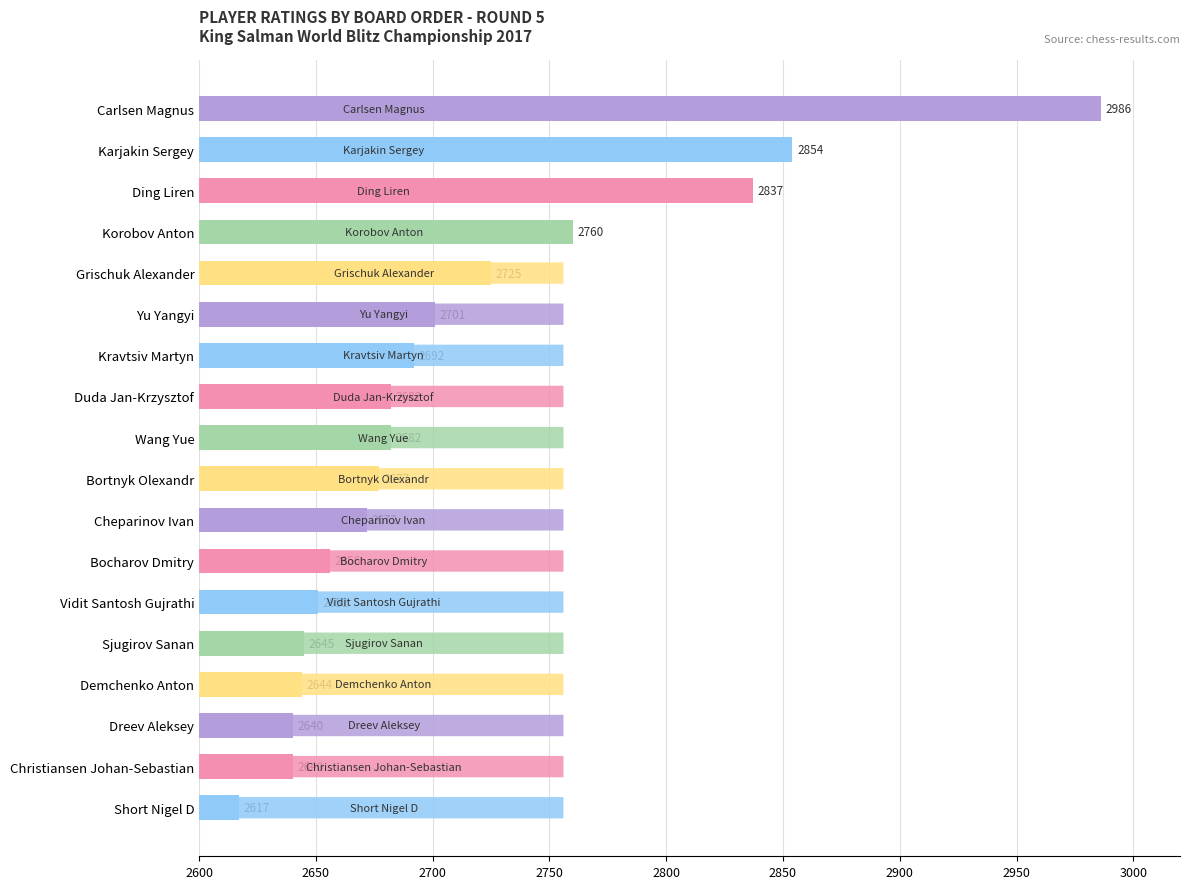

Count the number of categories in the chart.

18